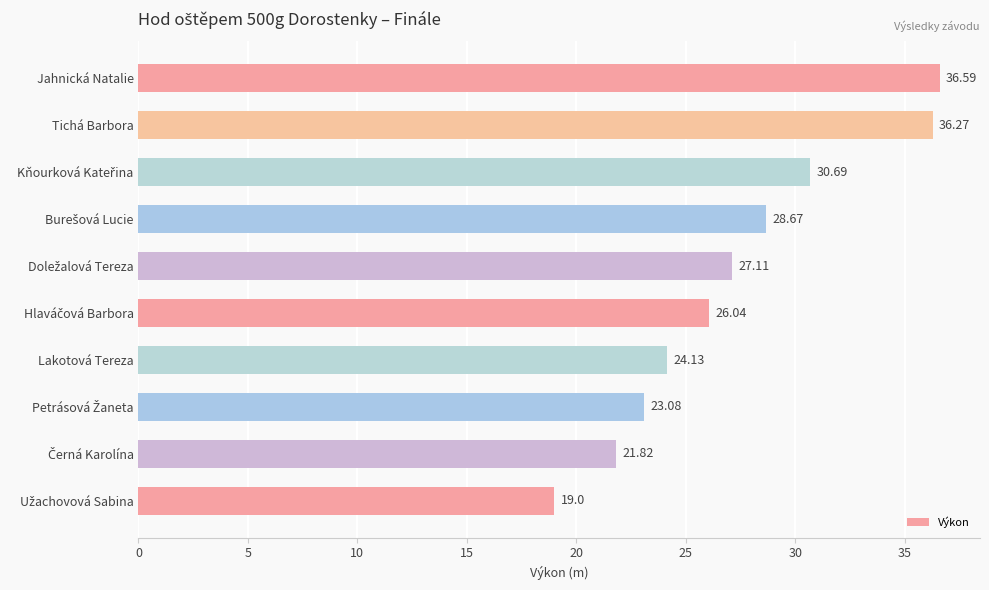

Which label corresponds to the largest value in the chart?

Jahnická Natalie